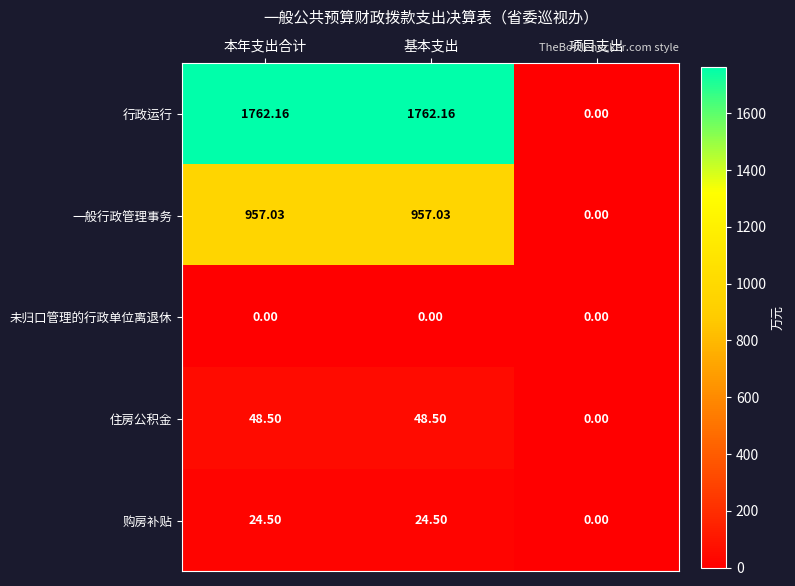

At how many categories does at least one series exceed 285?

2